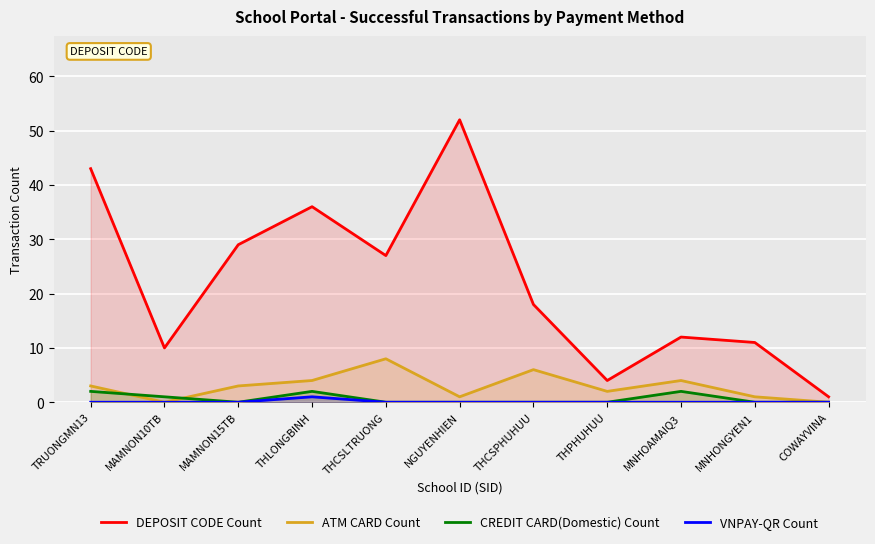

What are all the series names shown in the legend?

DEPOSIT CODE Count, ATM CARD Count, CREDIT CARD(Domestic) Count, VNPAY-QR Count